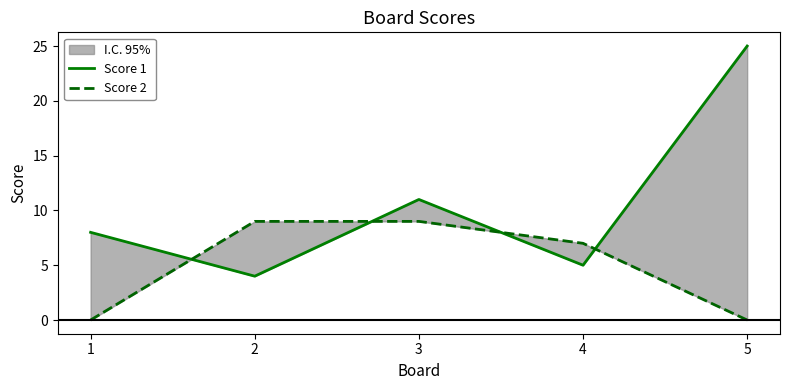

Which series has the widest spread of values?

Score 1